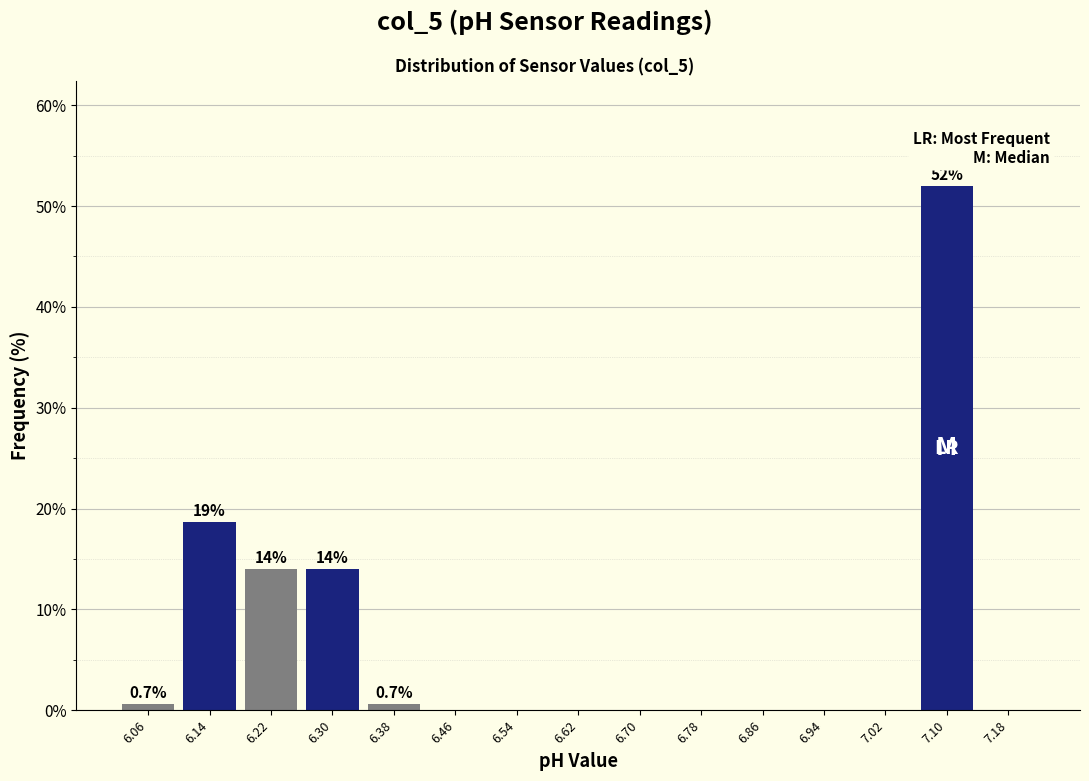

Which range on the x-axis has the tallest bar?

7.06 to 7.14